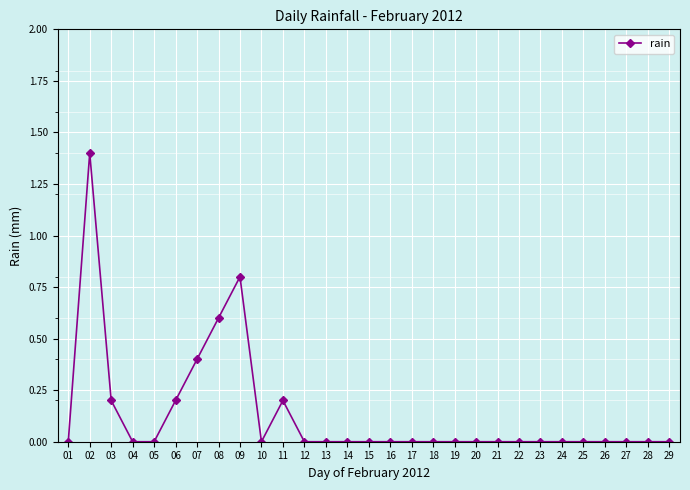

Reading right to left, transcribe all the data shown in this chart.

29=0.0	28=0.0	27=0.0	26=0.0	25=0.0	24=0.0	23=0.0	22=0.0	21=0.0	20=0.0	19=0.0	18=0.0	17=0.0	16=0.0	15=0.0	14=0.0	13=0.0	12=0.0	11=0.2	10=0.0	09=0.8	08=0.6	07=0.4	06=0.2	05=0.0	04=0.0	03=0.2	02=1.4	01=0.0